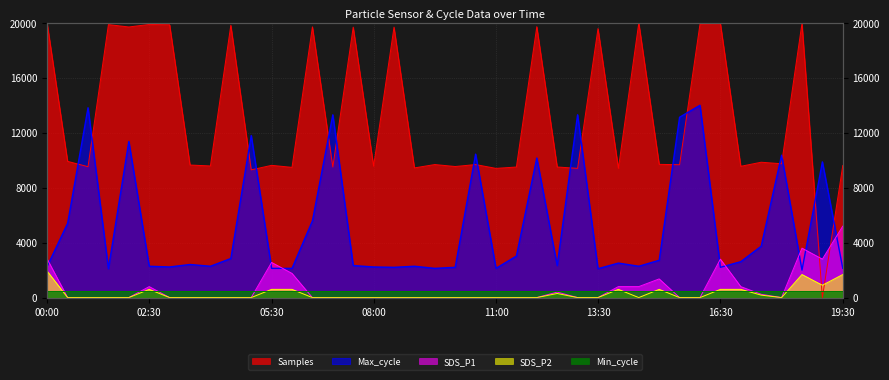

Which series ends up on top after the final intersection of SDS_P2 and Samples?

Samples